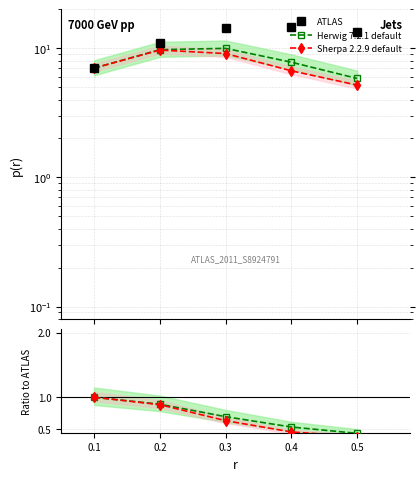

Rank the series by their maximum value, from highest to lowest.

ATLAS, Herwig 7.2.1 default, Sherpa 2.2.9 default